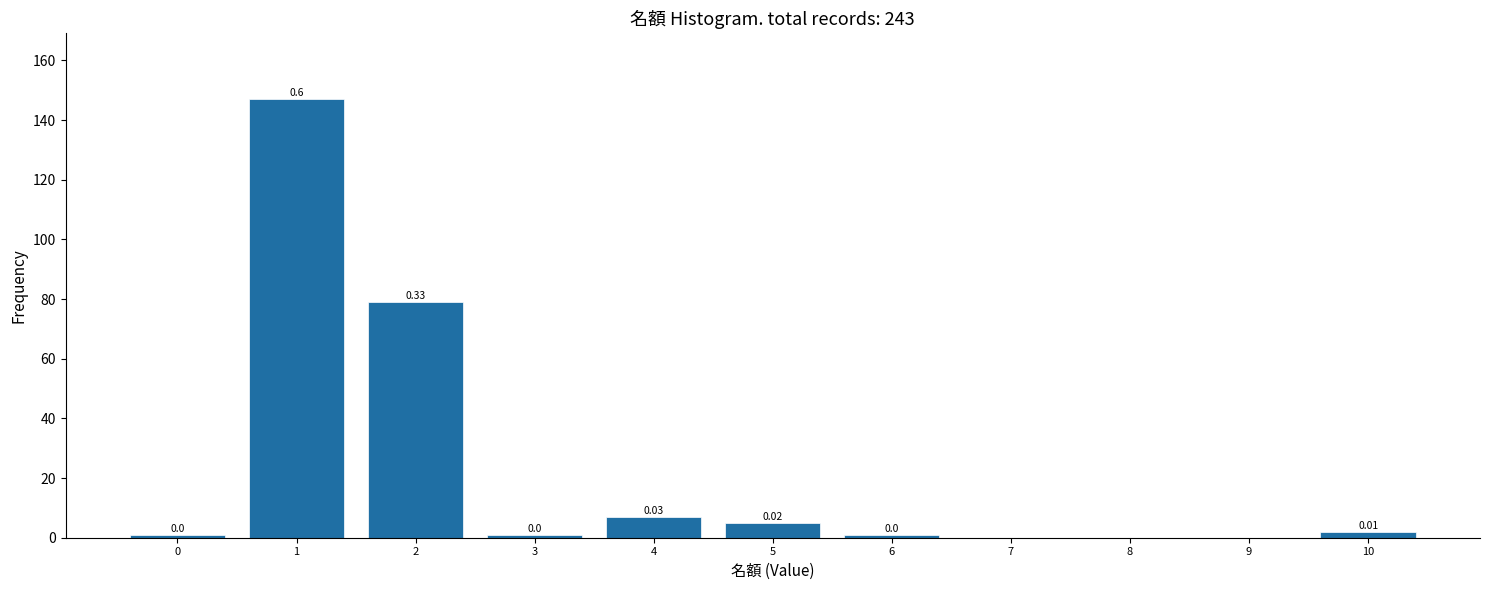

Which range on the x-axis has the tallest bar?

0.5 to 1.5